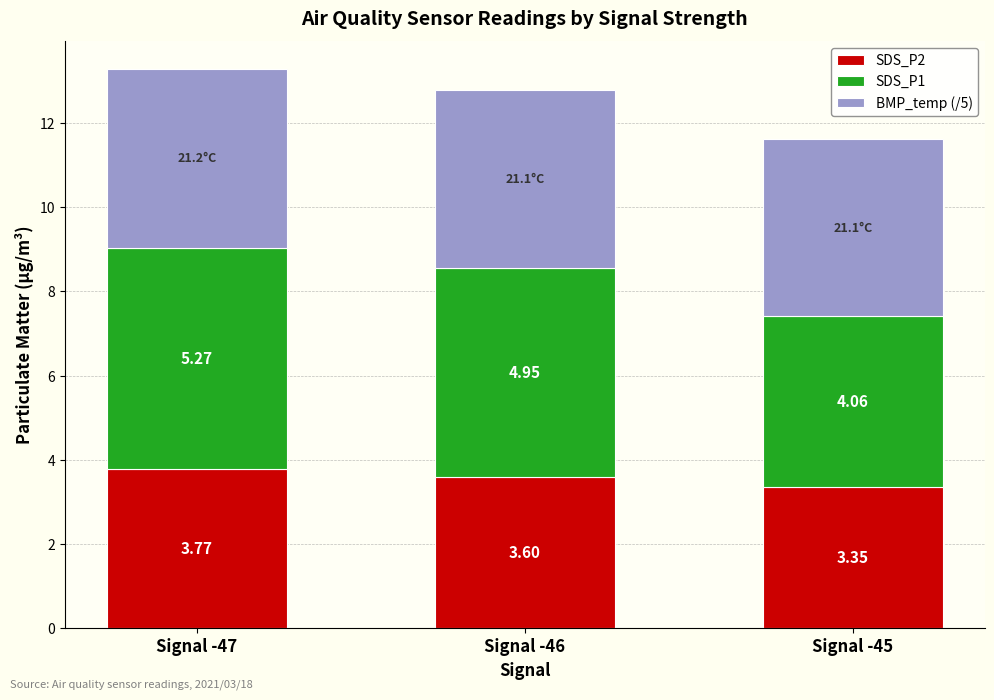

What is the average value of the SDS_P2 series?

3.6